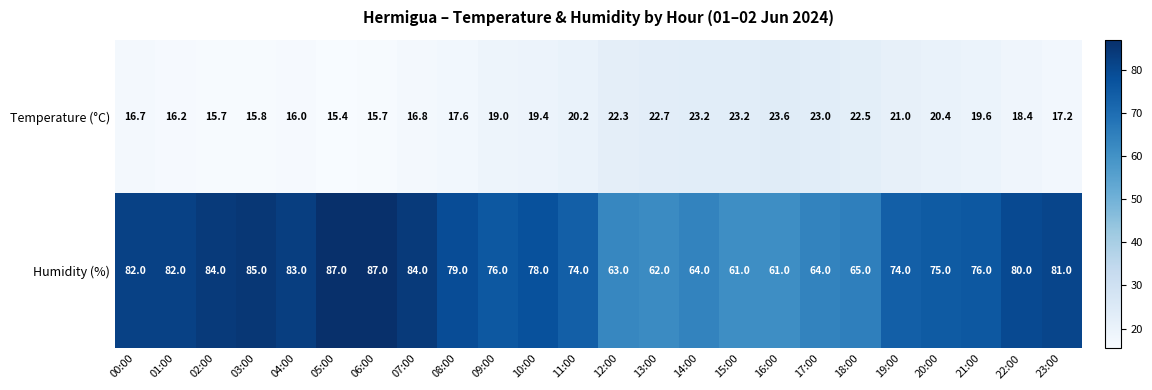

At which label does Humidity (%) first exceed 78?

00:00